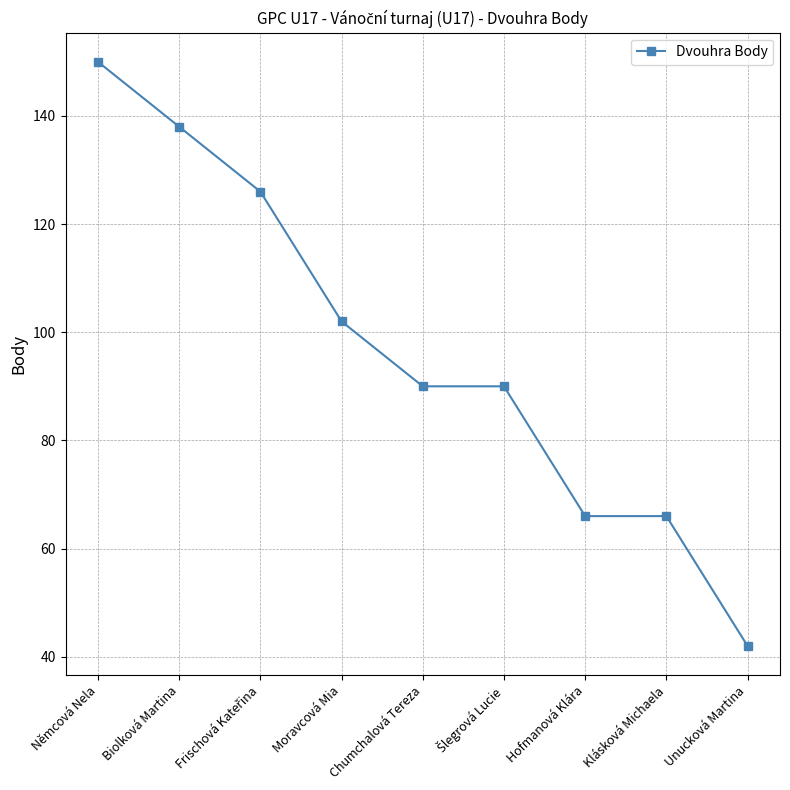

What is the label of the 2nd point from the left?

Biolková Martina